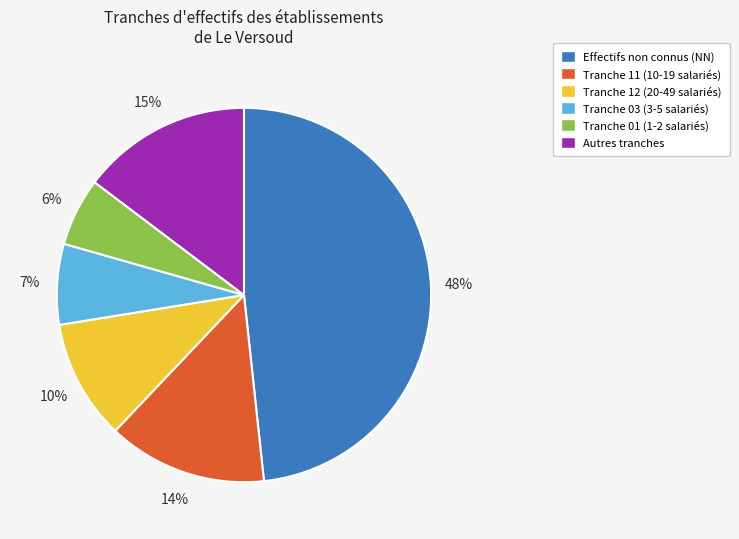

Is there any slice that represents more than half of the pie?

No